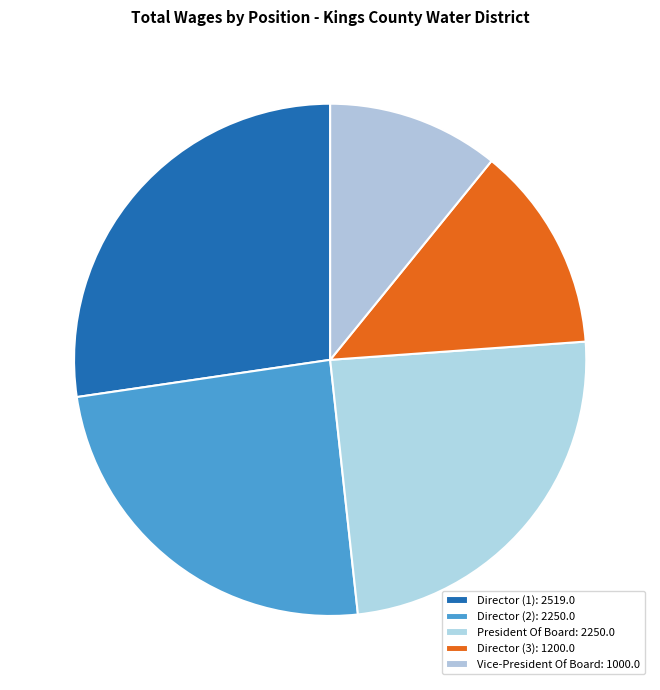

What is the smallest slice in the pie chart?

Vice-President Of Board